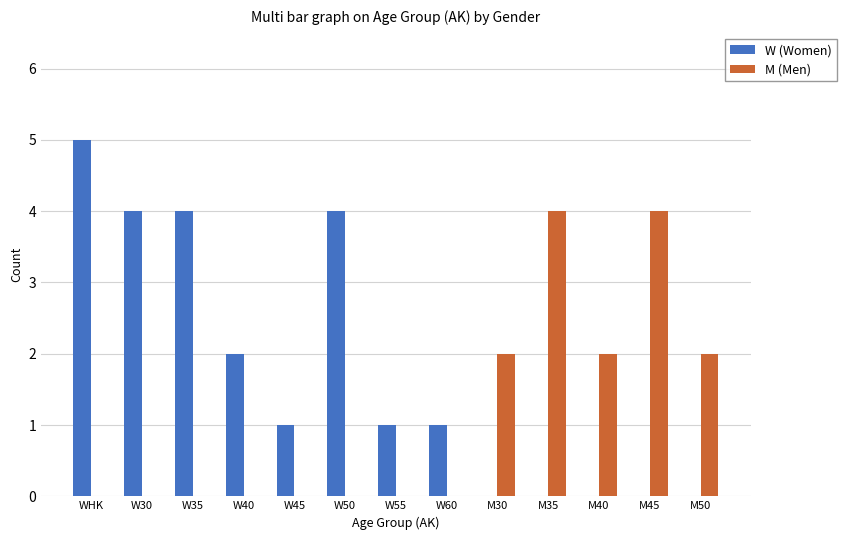

Reading left to right, transcribe all the data shown in this chart.

W (Women): WHK=5	W30=4	W35=4	W40=2	W45=1	W50=4	W55=1	W60=1	M30=0	M35=0	M40=0	M45=0	M50=0
M (Men): WHK=0	W30=0	W35=0	W40=0	W45=0	W50=0	W55=0	W60=0	M30=2	M35=4	M40=2	M45=4	M50=2